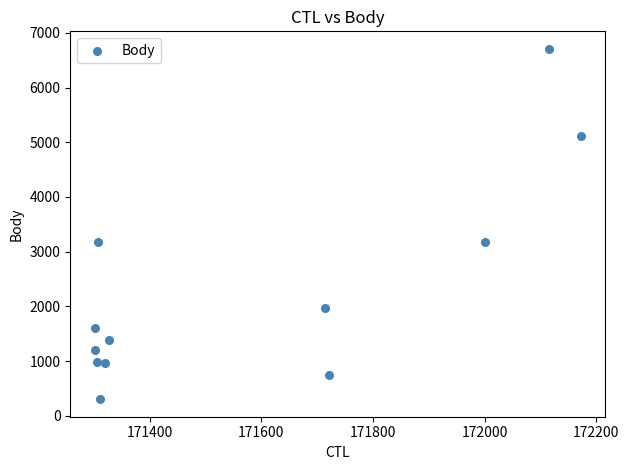

What is the range of X values (max minus min)?

871